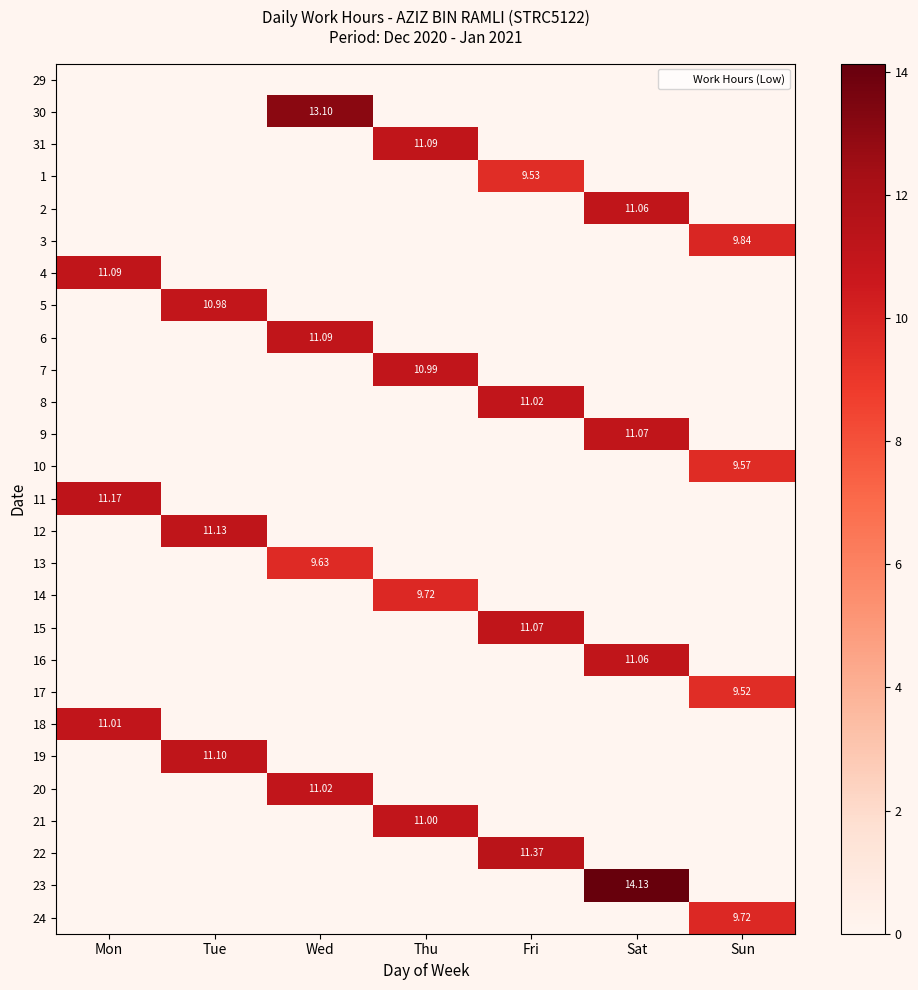

The 18 series shows 4.6 at Sat. True or false?

False